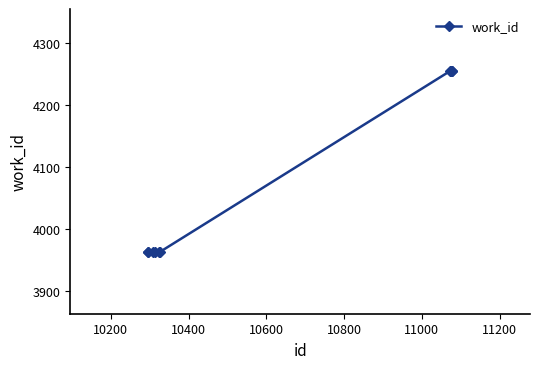

What is the value of the 5th point from the left?

3963